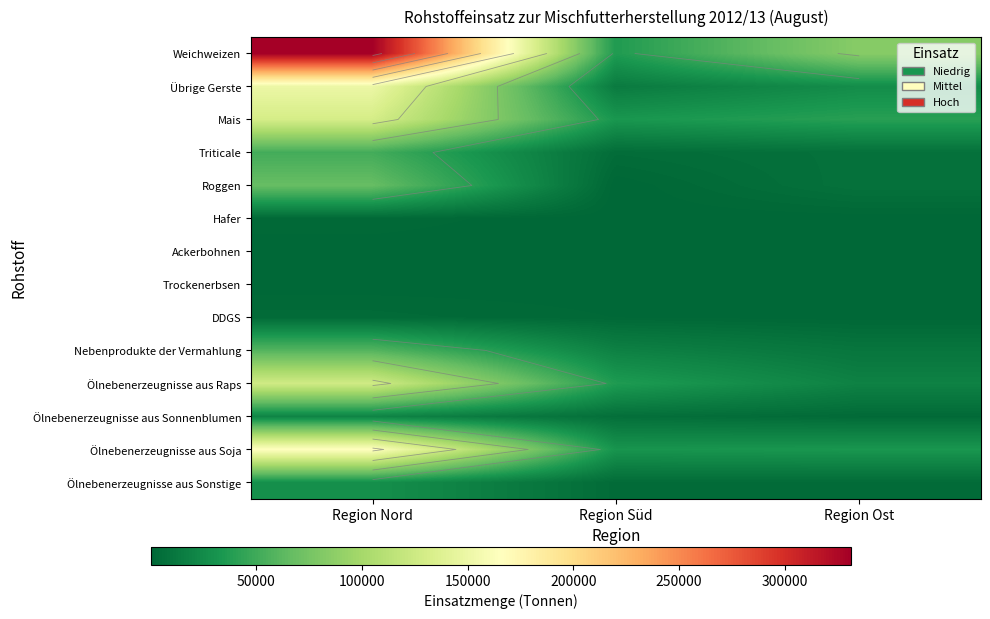

Is it true that Ölnebenerzeugnisse aus Raps equals 36356 at Region Süd?

True